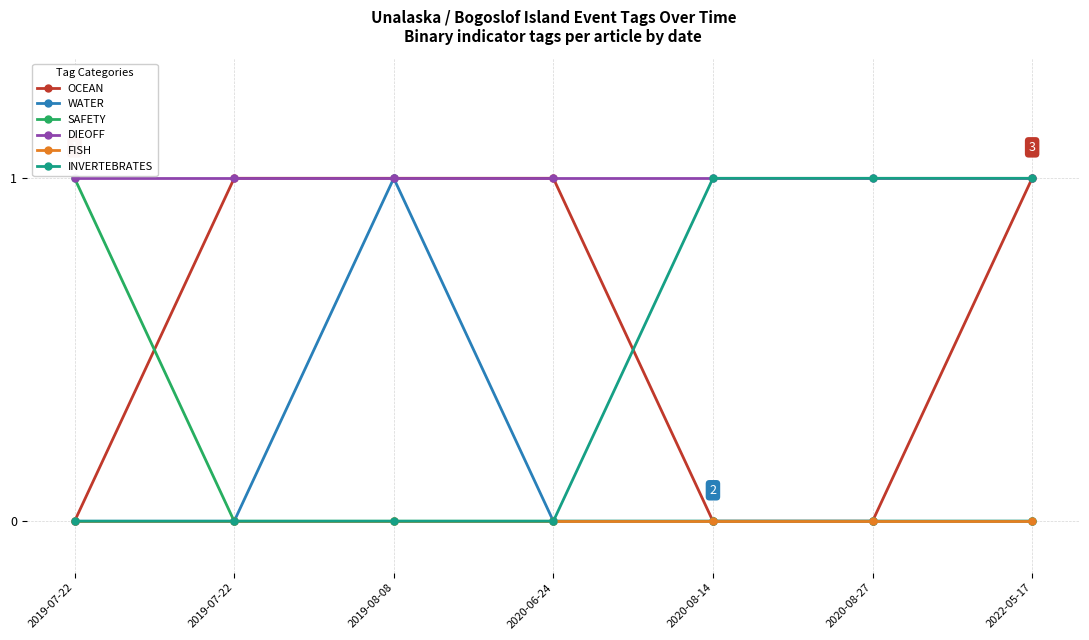

What is the sum of the OCEAN values at 2019-07-22 and 2020-08-14?

1